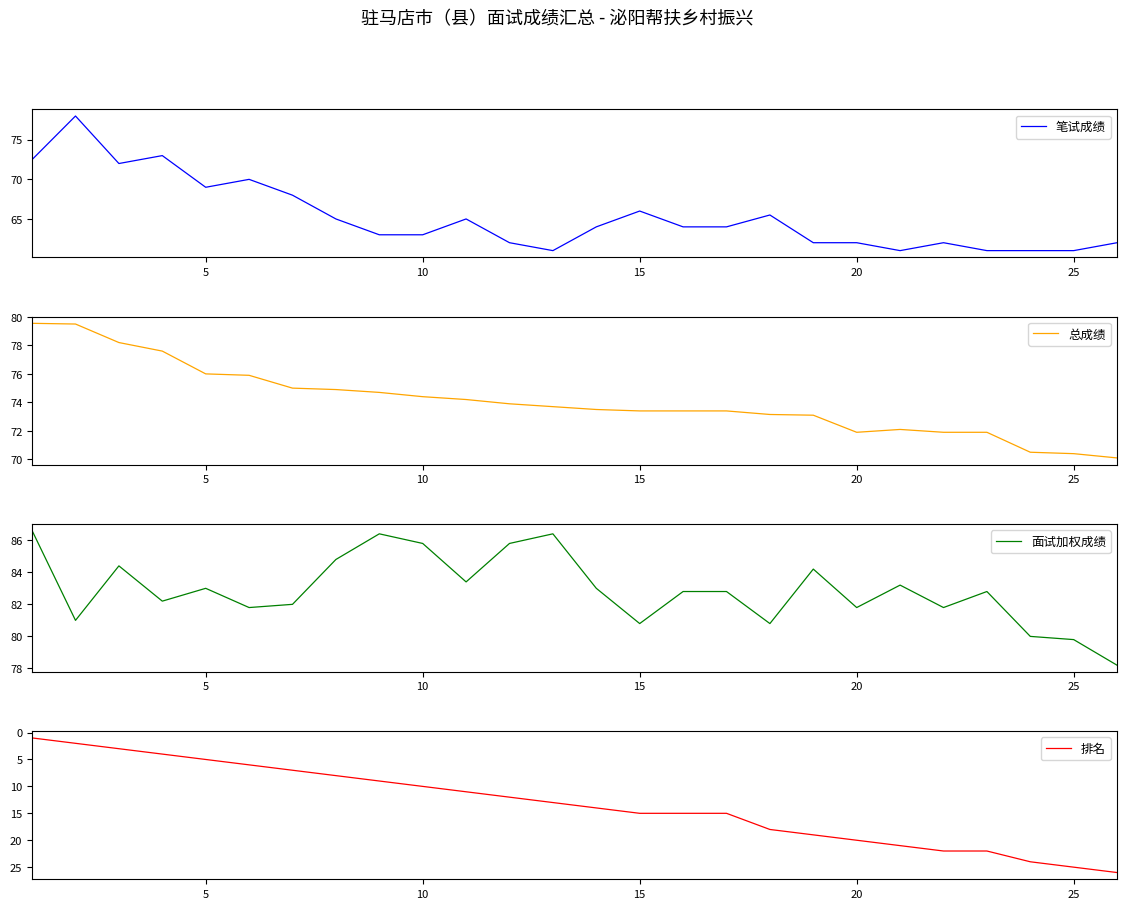

What are all the series names shown in the legend?

笔试成绩, 总成绩, 面试加权成绩, 排名